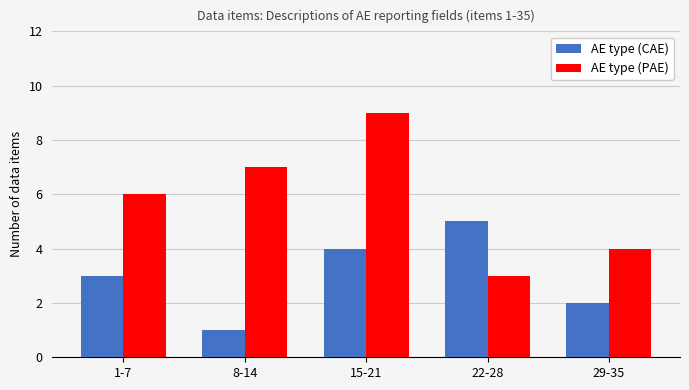

At which label is AE type (CAE) closest to 3?

1-7